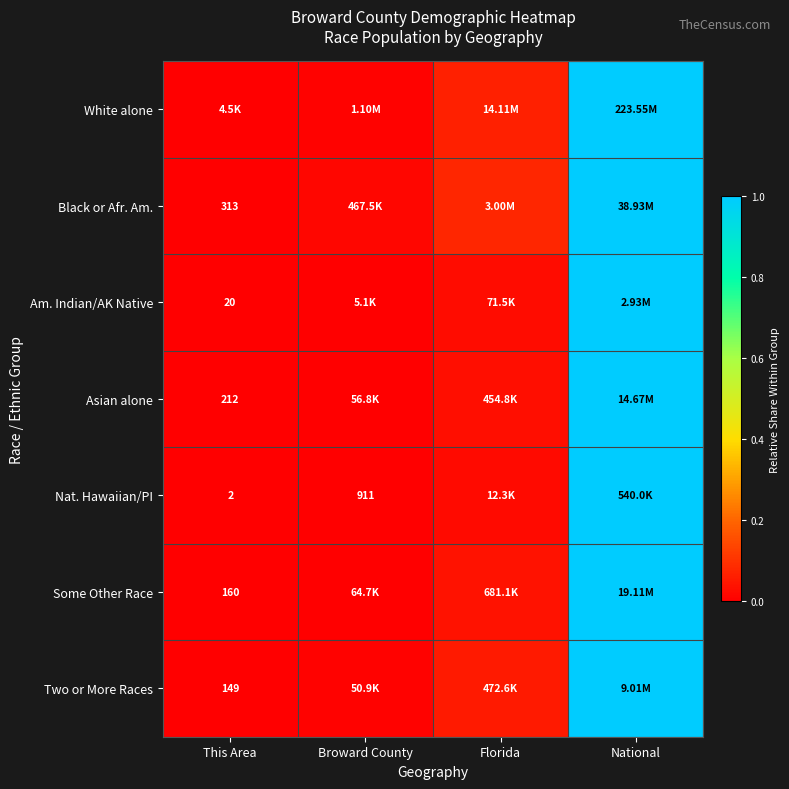

Which label corresponds to the smallest value in the chart?

This Area